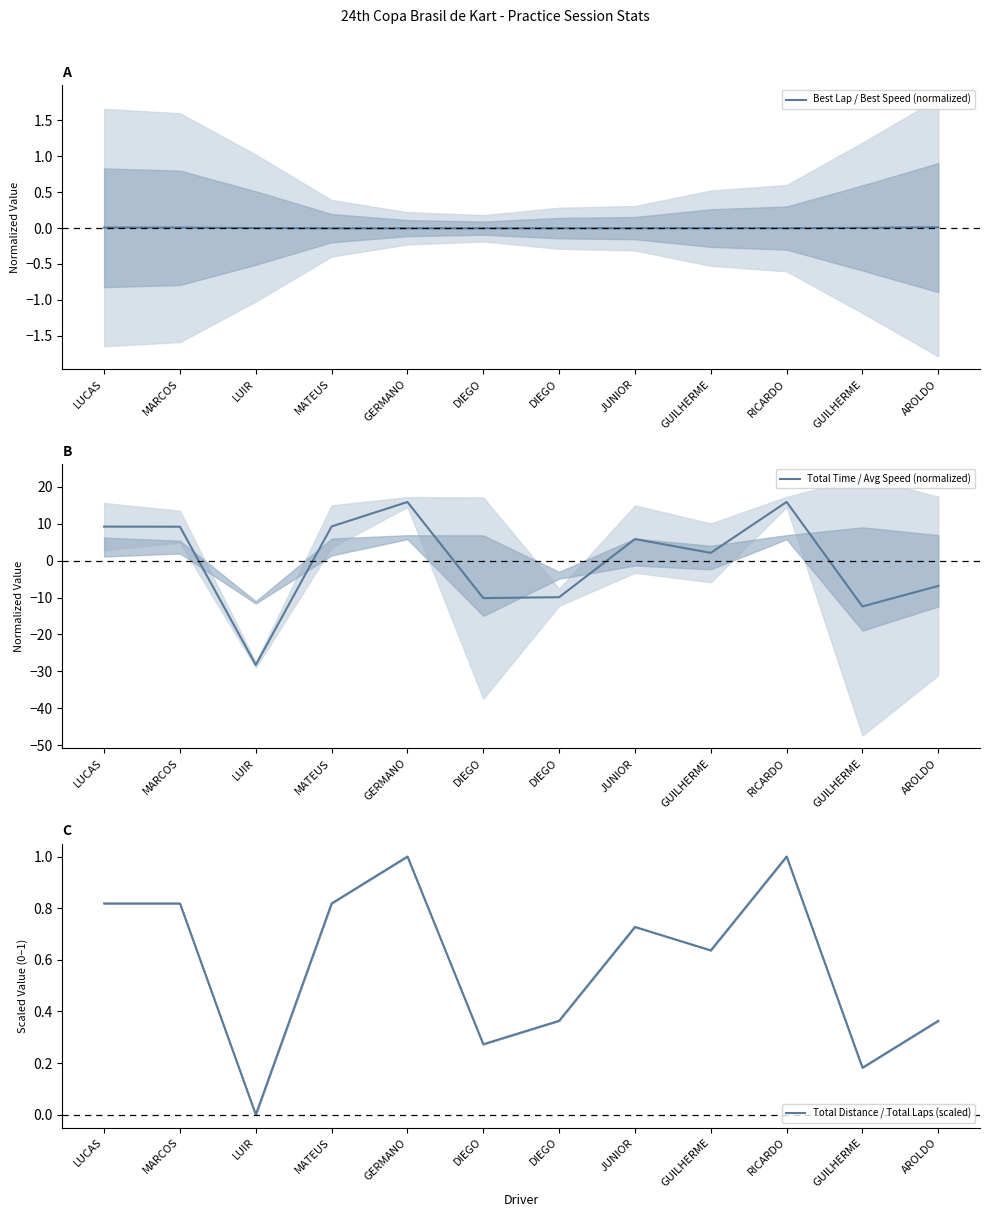

The value of Total Time / Avg Speed (normalized) at DIEGO is -4.8. True or false?

False